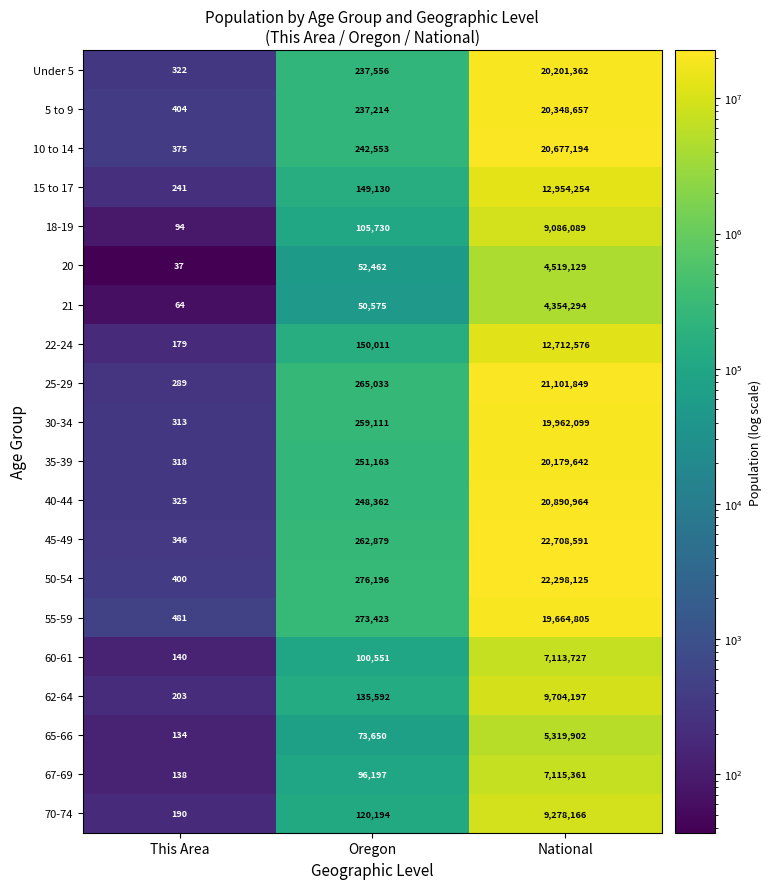

What is the difference between the maximum and minimum values in the 10 to 14 series?

20676819